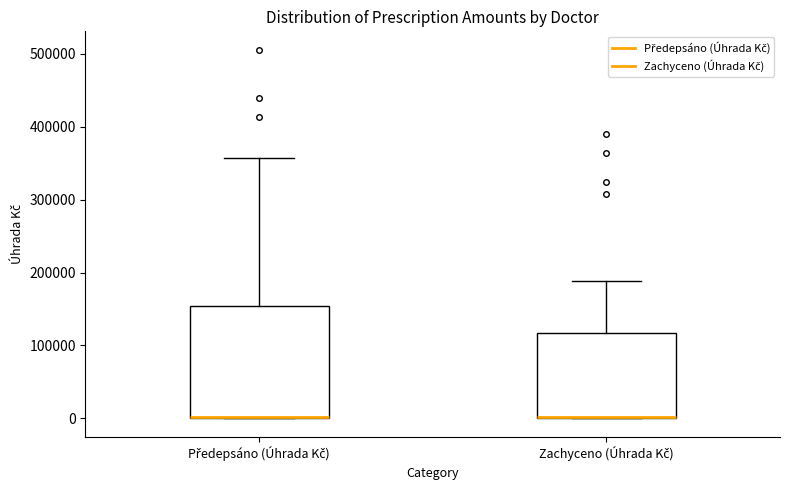

Where does the upper whisker of the box for Zachyceno (Úhrada Kč) end on the y-axis? The values are not printed on the chart, so give them approximately, as read against the axis.

190000